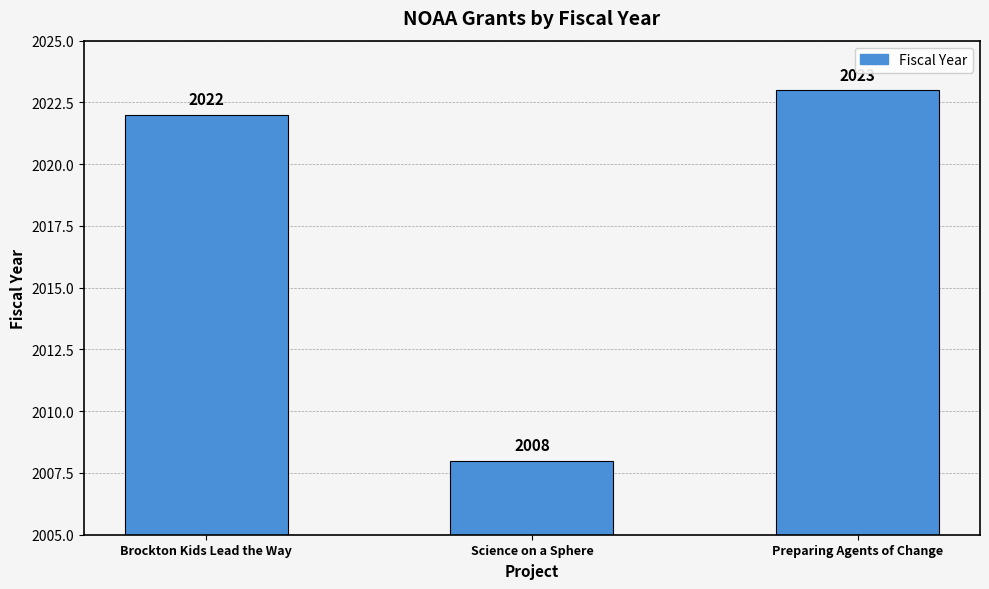

What is the sum of the values at Preparing Agents of Change and Brockton Kids Lead the Way?

4045